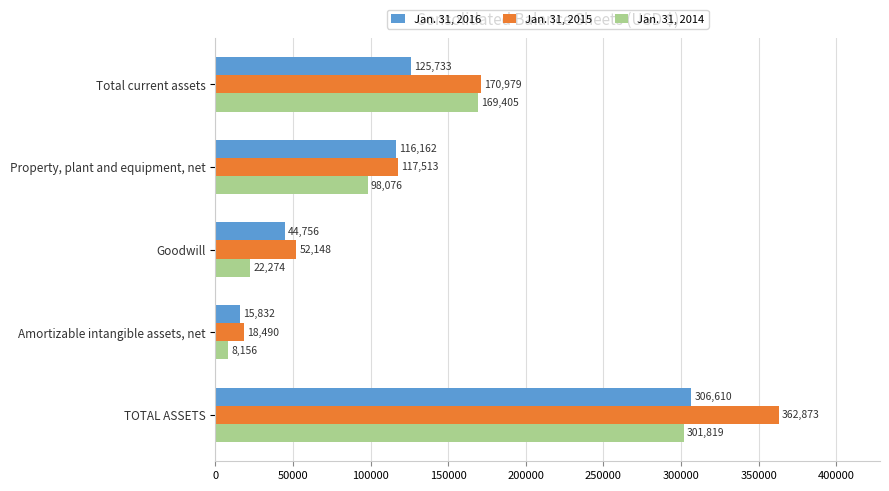

The Jan. 31, 2016 series shows 15832 at Amortizable intangible assets, net. True or false?

True